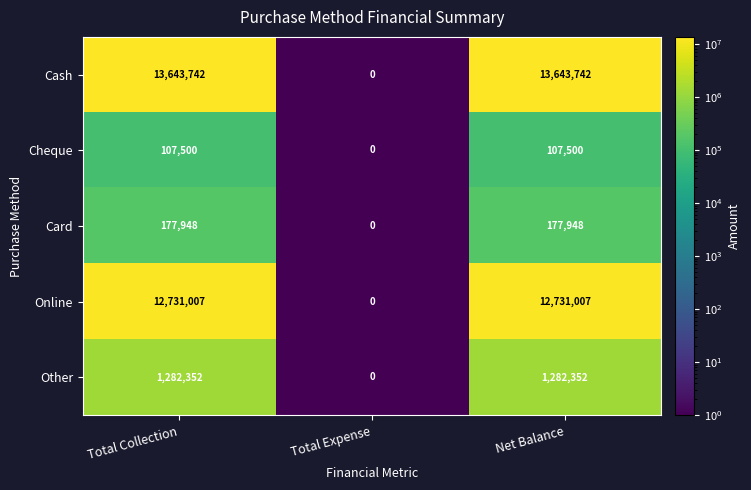

Between Total Collection and Total Expense, which series saw the biggest shift?

Cash